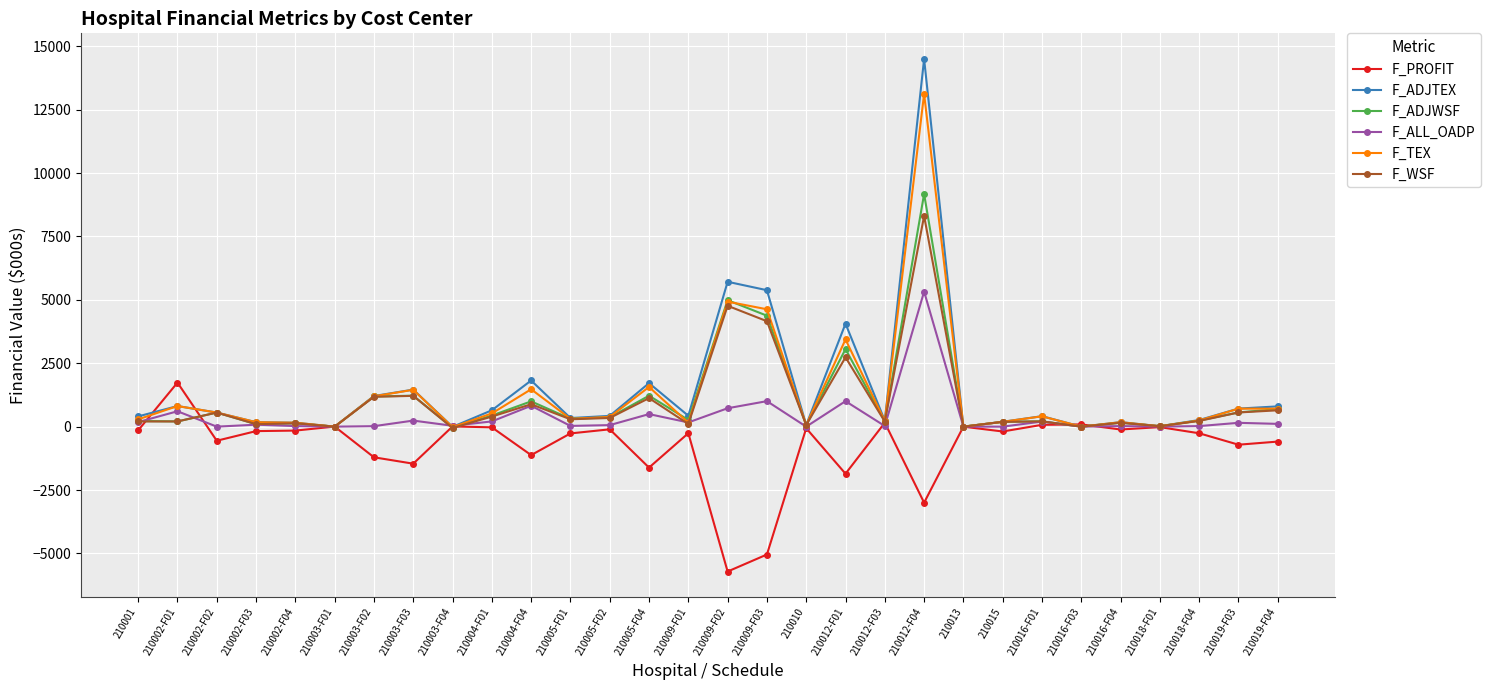

List the series in order of their peak value, highest first.

F_ADJTEX, F_TEX, F_ADJWSF, F_WSF, F_ALL_OADP, F_PROFIT